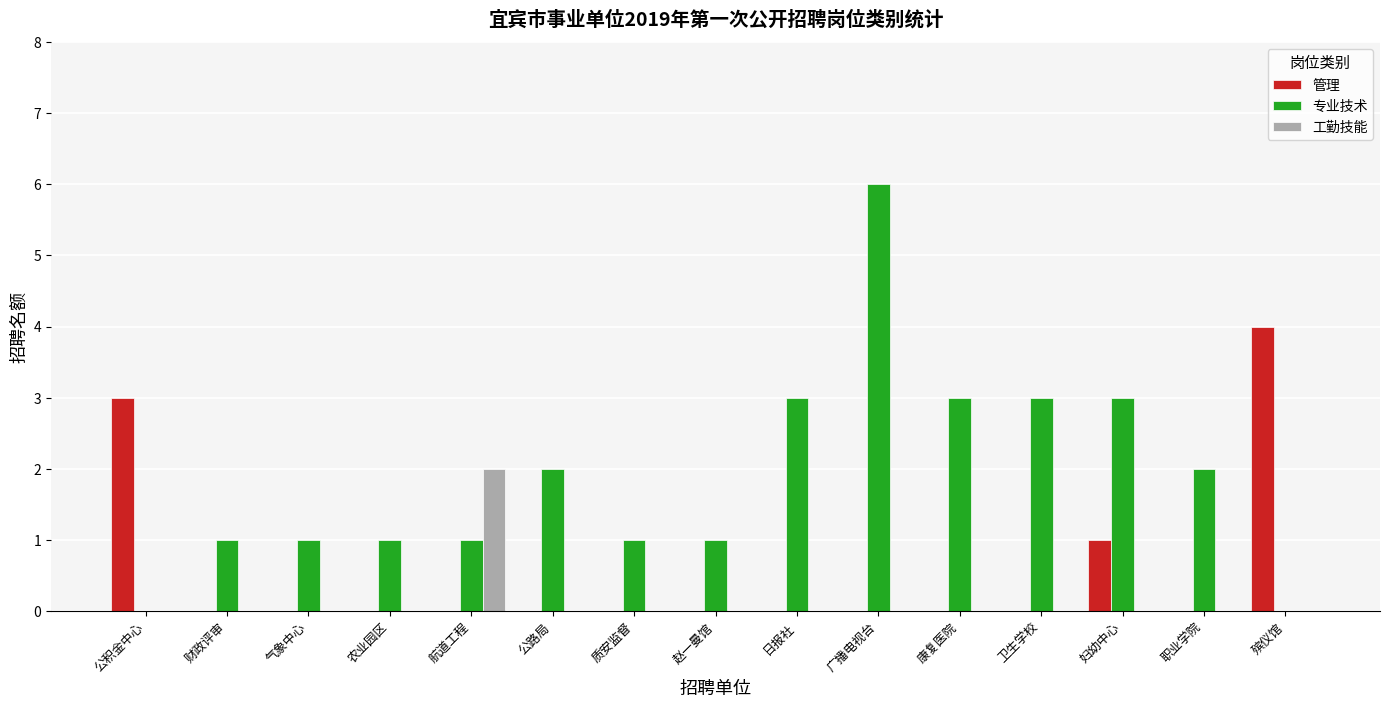

At which category is the sum across all series the highest?

广播电视台